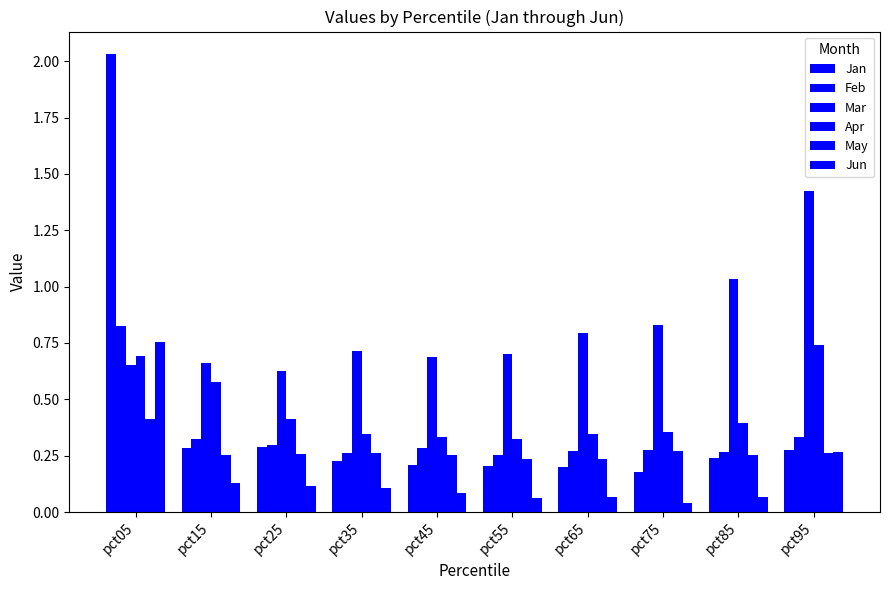

Where is Feb nearest to the value 0?

pct55